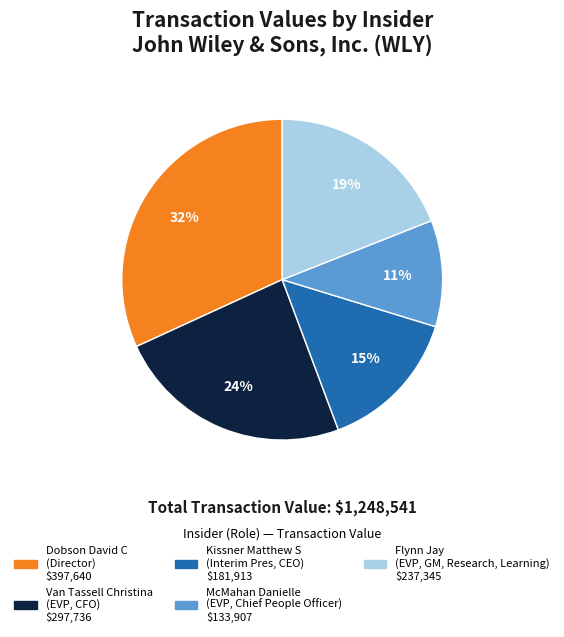

Which has a higher value, Van Tassell Christina or Dobson David C?

Dobson David C